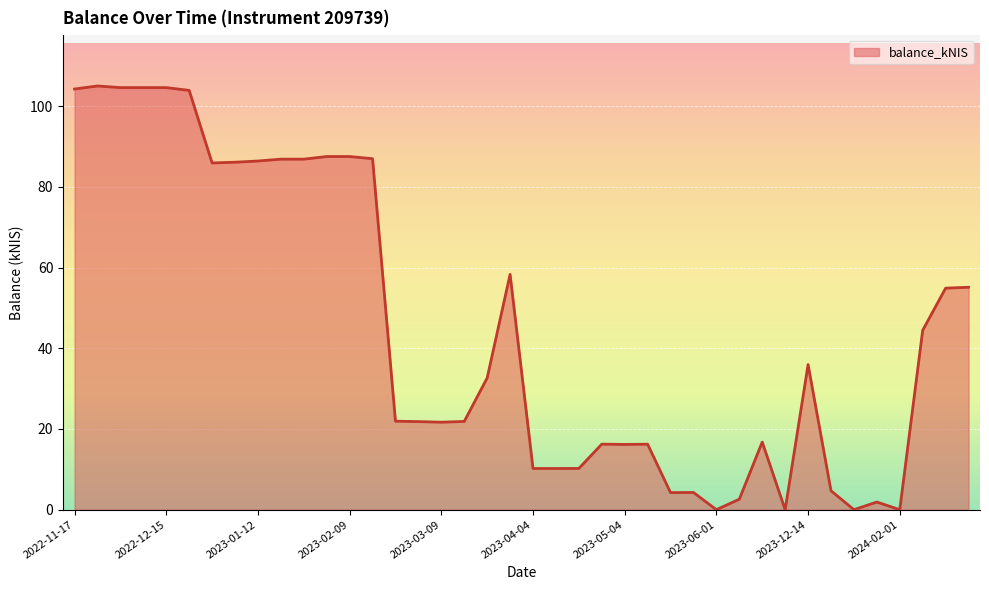

What is the difference between the maximum and minimum values?

105.0